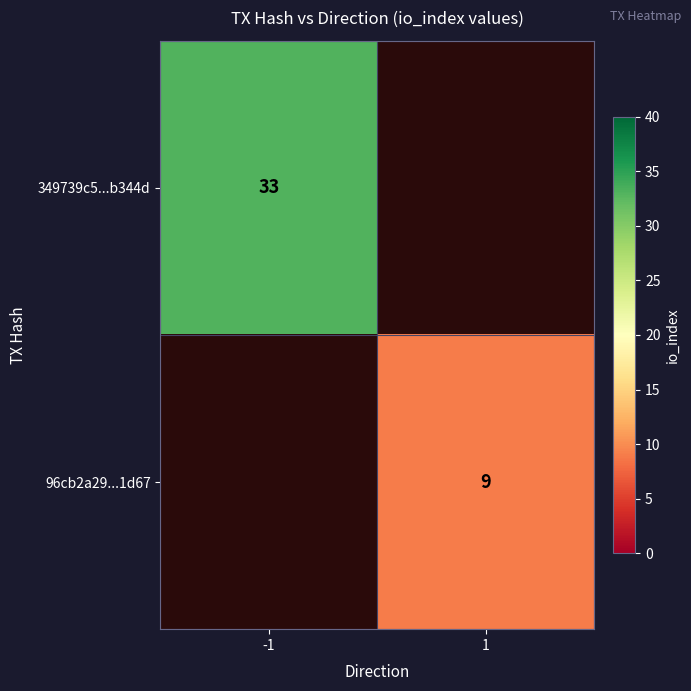

The 96cb2a29...1d67 series shows 13 at 1. True or false?

False